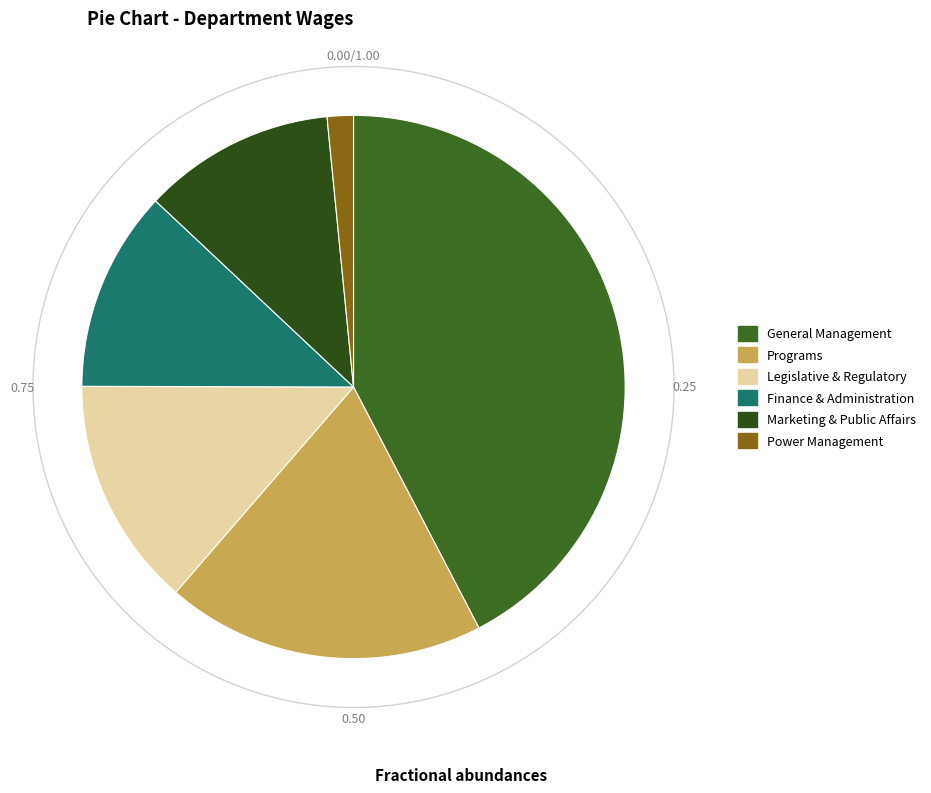

Does any single category account for the majority?

No